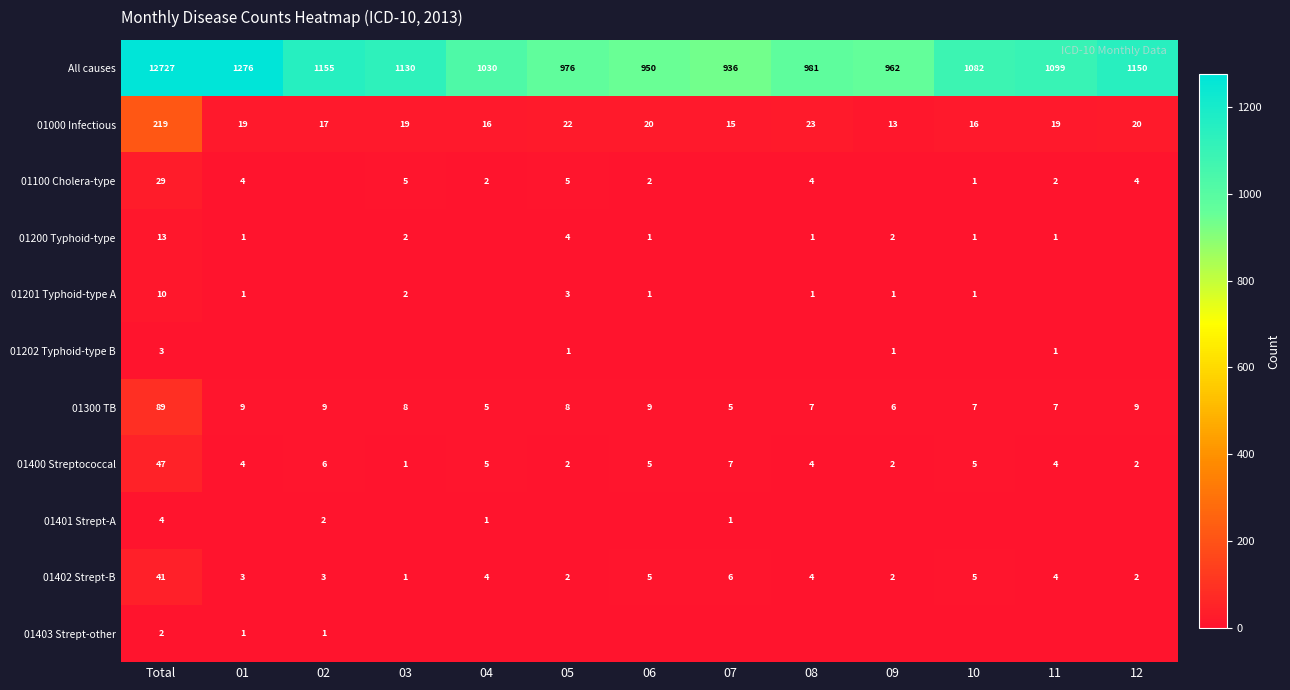

What is the greatest value displayed?

12727